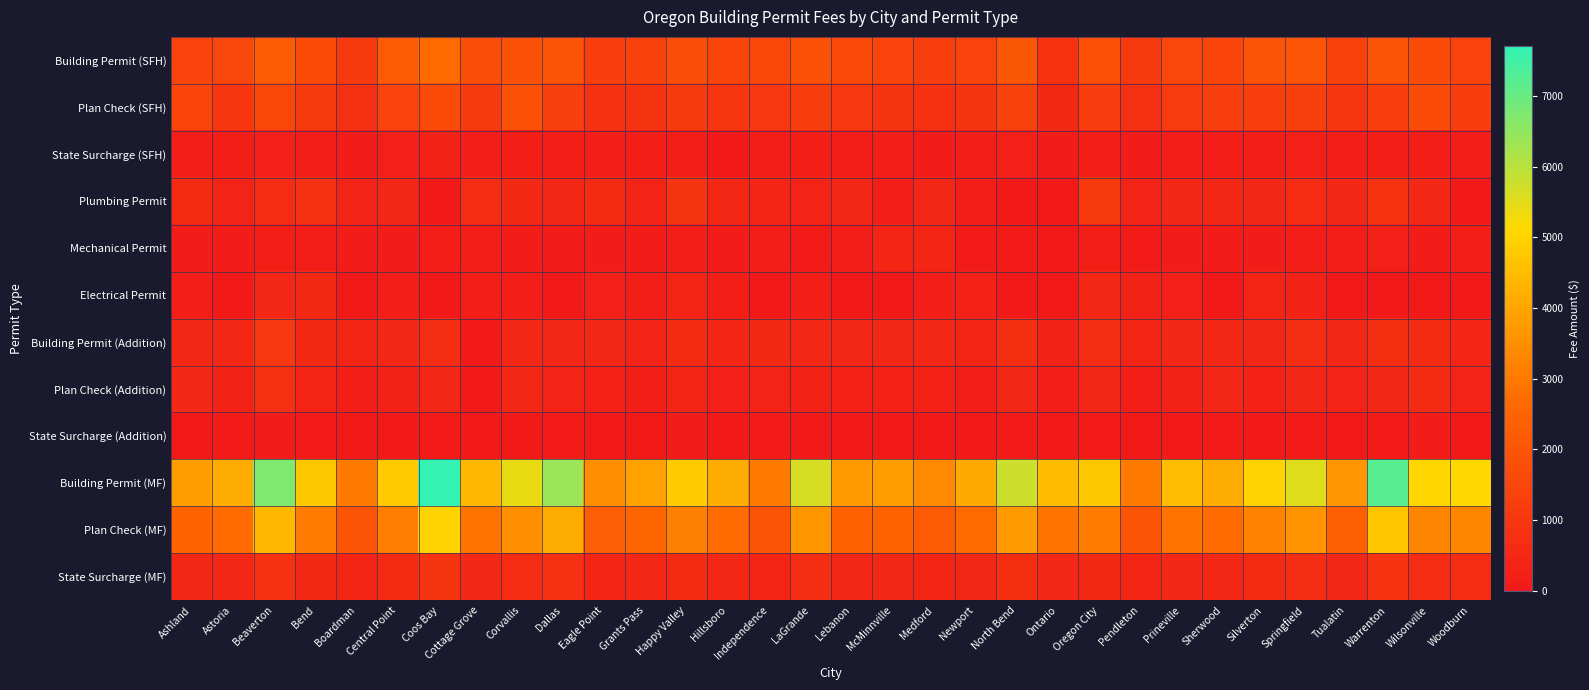

What is the difference between the highest and lowest values at Independence?

3062.2